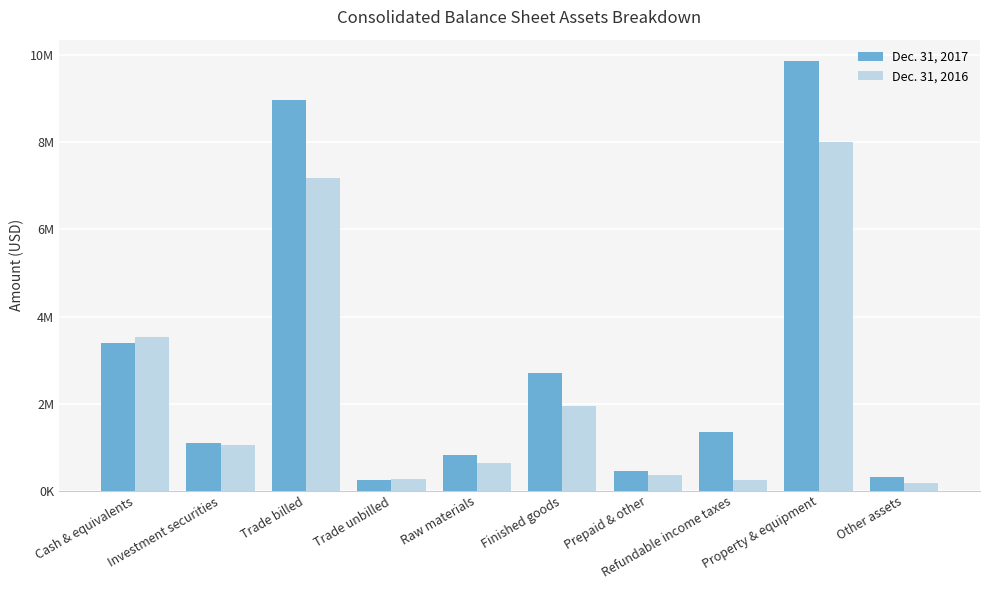

What is the value of the Dec. 31, 2017 bar at the 1st from the left?

3390000